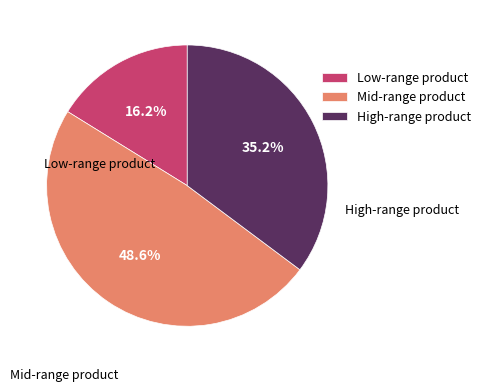

Between Low-range product and High-range product, which is larger?

High-range product